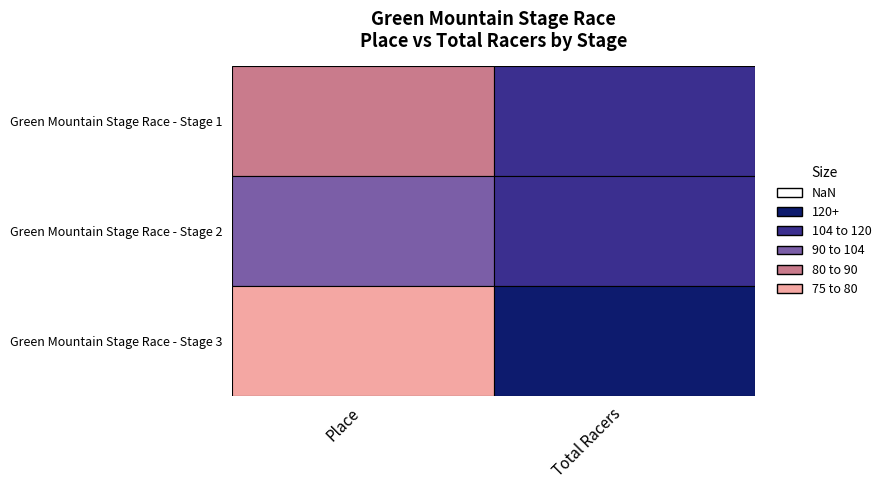

Reading right to left, extract all data points from this chart.

Green Mountain Stage Race - Stage 1: Total Racers=104	Place=80
Green Mountain Stage Race - Stage 2: Total Racers=104	Place=90
Green Mountain Stage Race - Stage 3: Total Racers=153	Place=77